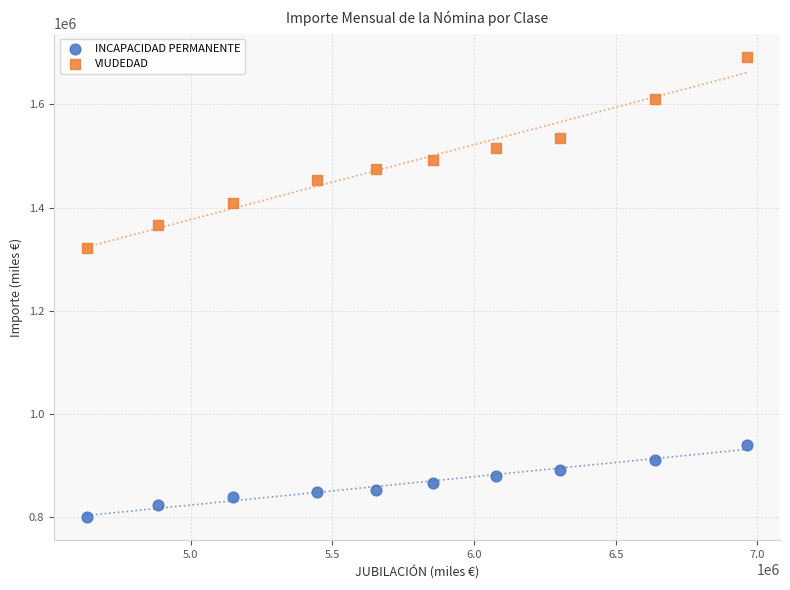

Across all series, what Y value is closest to 1246157?

1321001.4